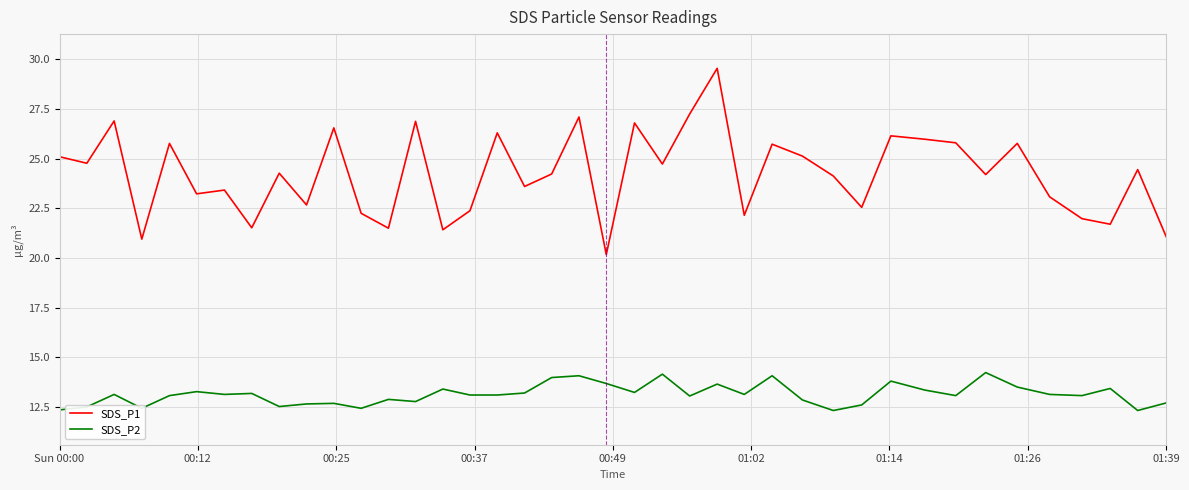

Count the number of categories in the chart.

40